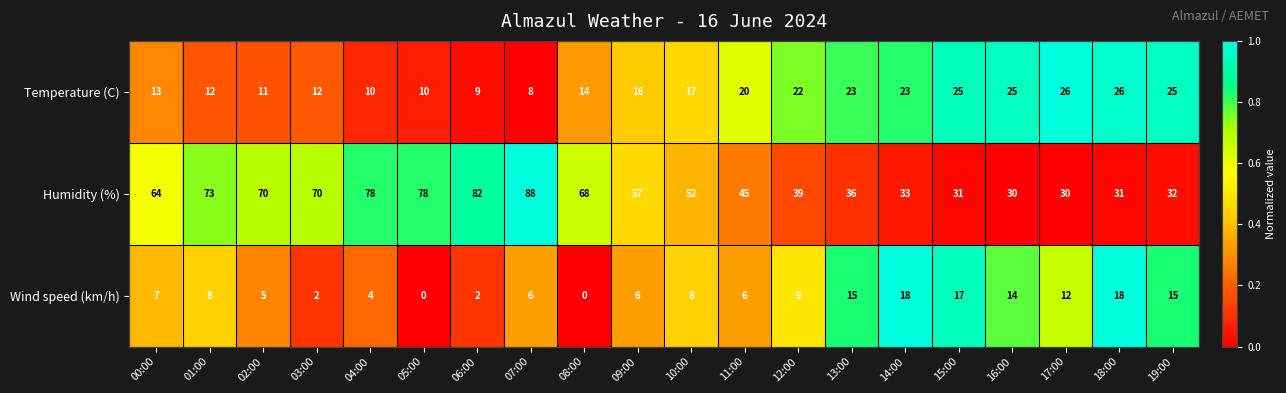

List the series in order of their peak value, highest first.

Humidity (%), Temperature (C), Wind speed (km/h)